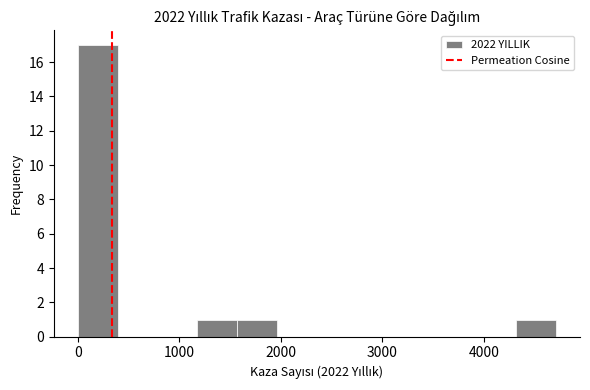

Read against the x-axis, roughly where is the centre of the tallest bar?

200